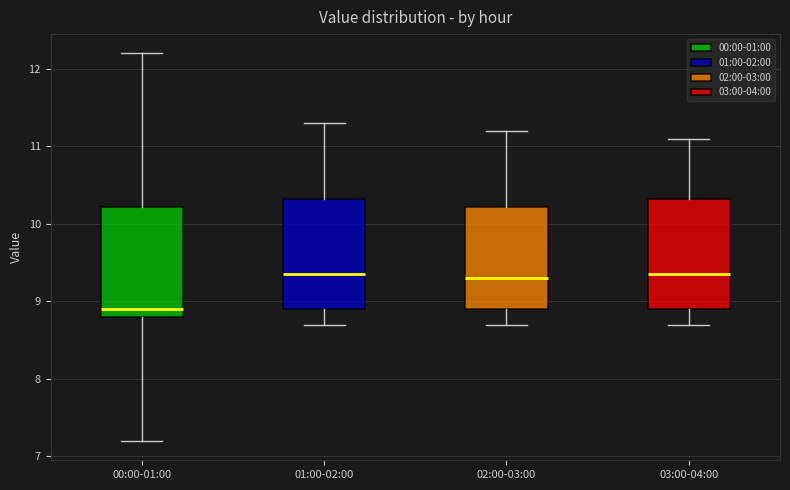

Reading left to right, read every box against the y-axis: the position of its median line, the range the box covers, and the ends of its whiskers. The values are not printed on the chart, so give them approximately, as read against the axis.

00:00-01:00: median 8.9, box 8.8 to 10.2, whiskers 7.2 to 12.2
01:00-02:00: median 9.4, box 8.9 to 10.3, whiskers 8.7 to 11.3
02:00-03:00: median 9.3, box 8.9 to 10.2, whiskers 8.7 to 11.2
03:00-04:00: median 9.4, box 8.9 to 10.3, whiskers 8.7 to 11.1